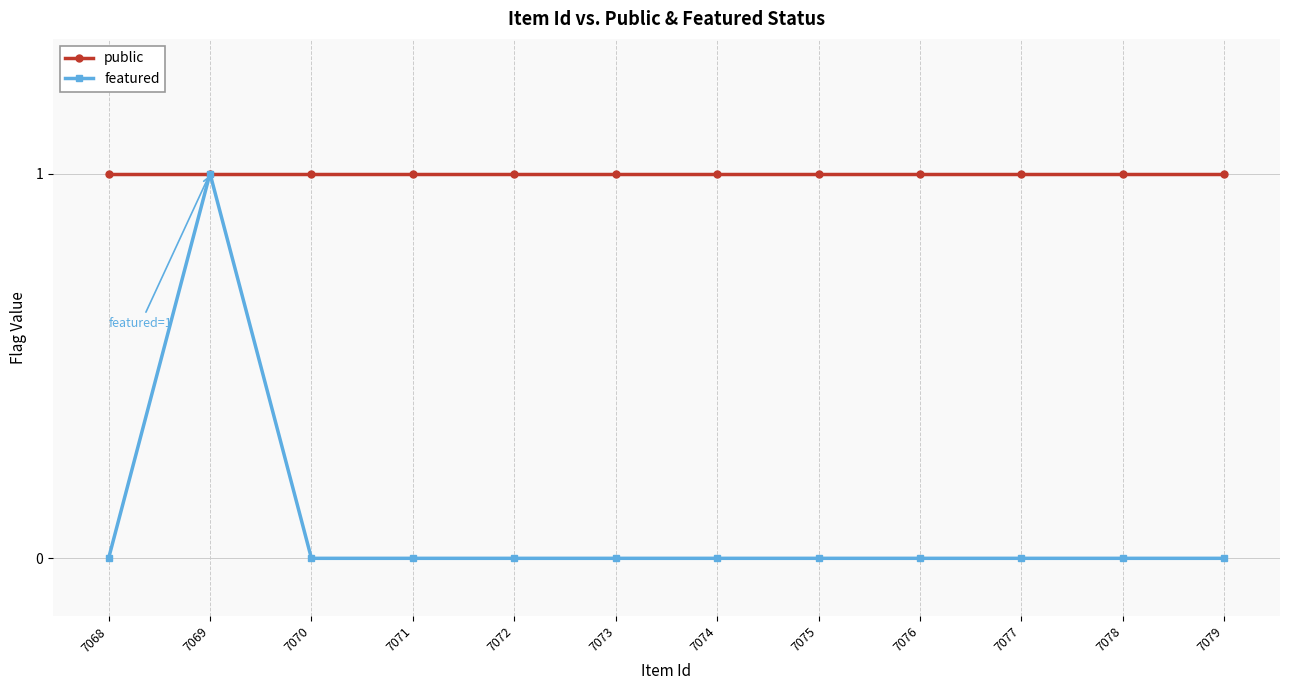

True or false: public has a value of 1 at 7075.

True